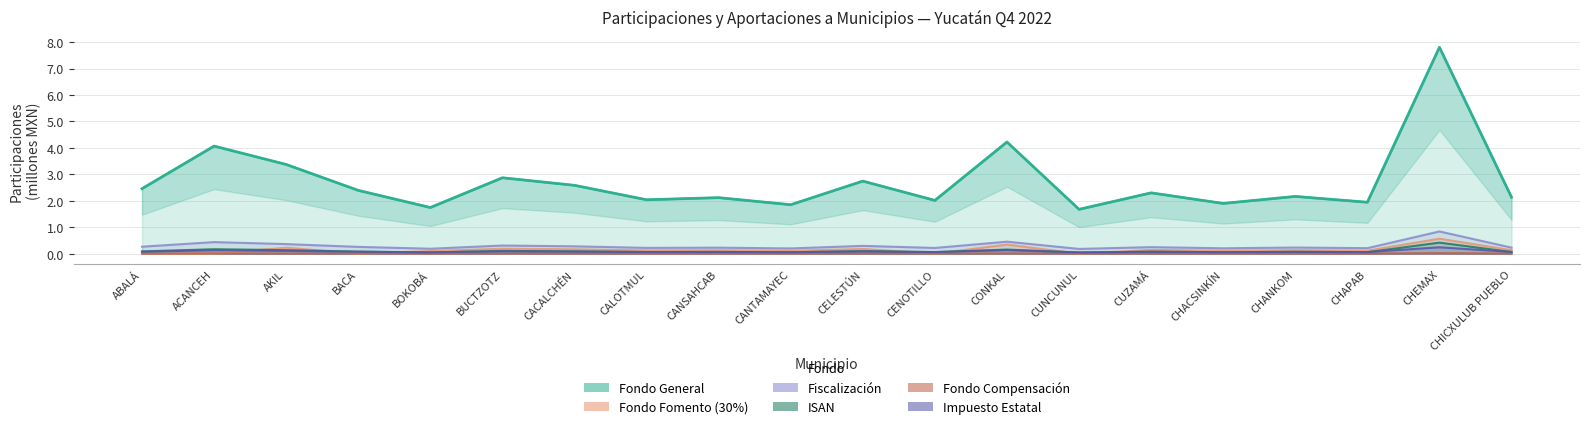

Does the chart display data point markers on the line(s)?

No